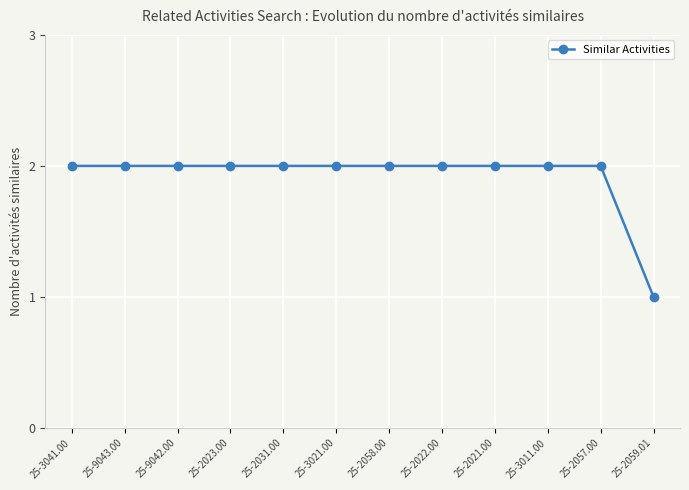

At which label is the value closest to 1?

25-2059.01